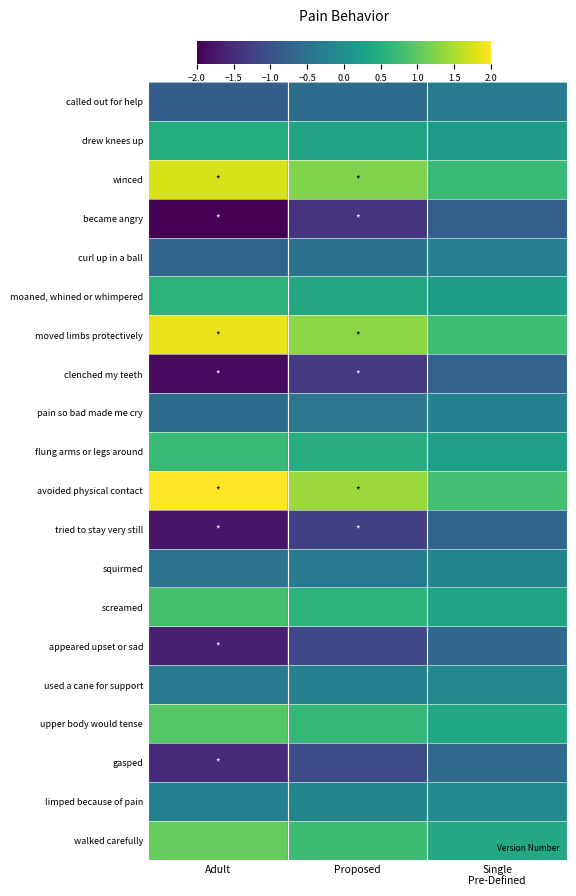

What is the minimum value shown in the chart?

-2.0